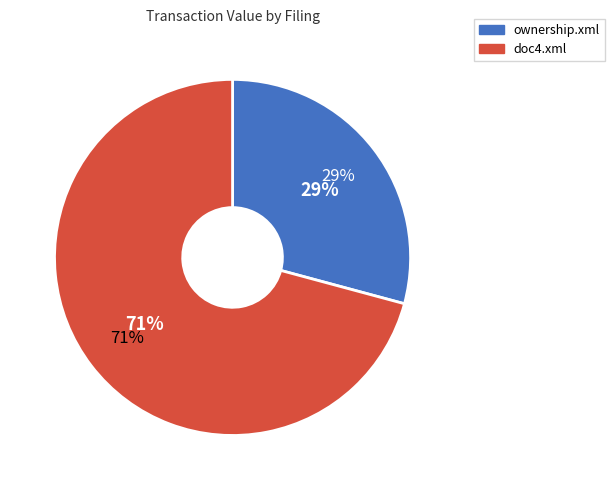

What is the smallest slice in the pie chart?

ownership.xml